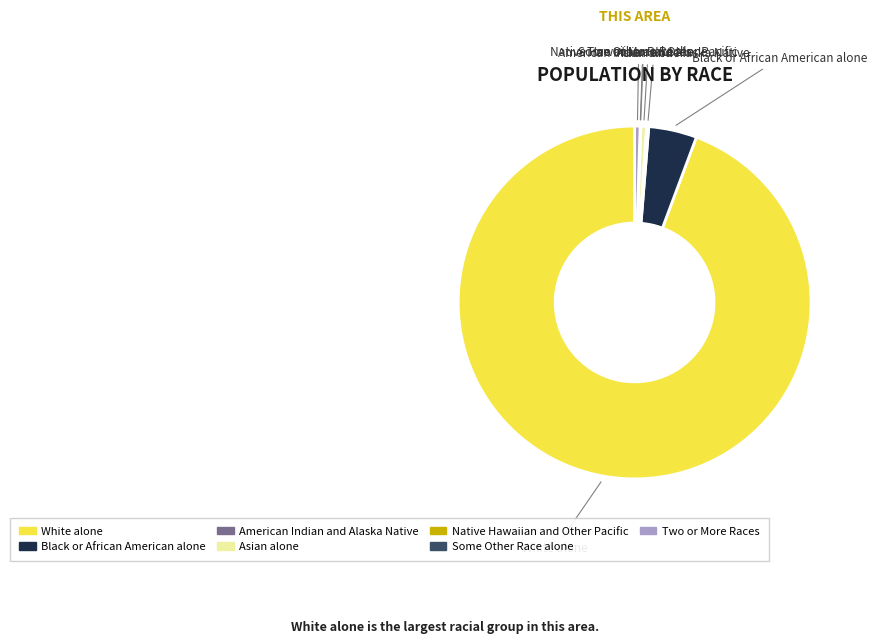

True or false: Black or African American alone accounts for 4% of the total.

True